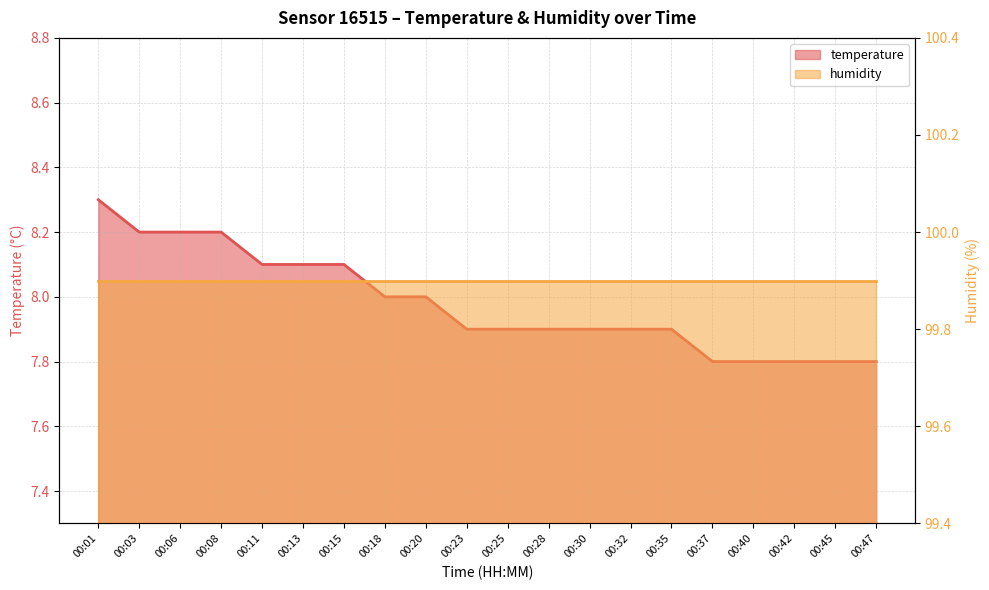

Reading left to right, what are all the values shown in this chart?

00:01=8.3	00:03=8.2	00:06=8.2	00:08=8.2	00:11=8.1	00:13=8.1	00:15=8.1	00:18=8.0	00:20=8.0	00:23=7.9	00:25=7.9	00:28=7.9	00:30=7.9	00:32=7.9	00:35=7.9	00:37=7.8	00:40=7.8	00:42=7.8	00:45=7.8	00:47=7.8